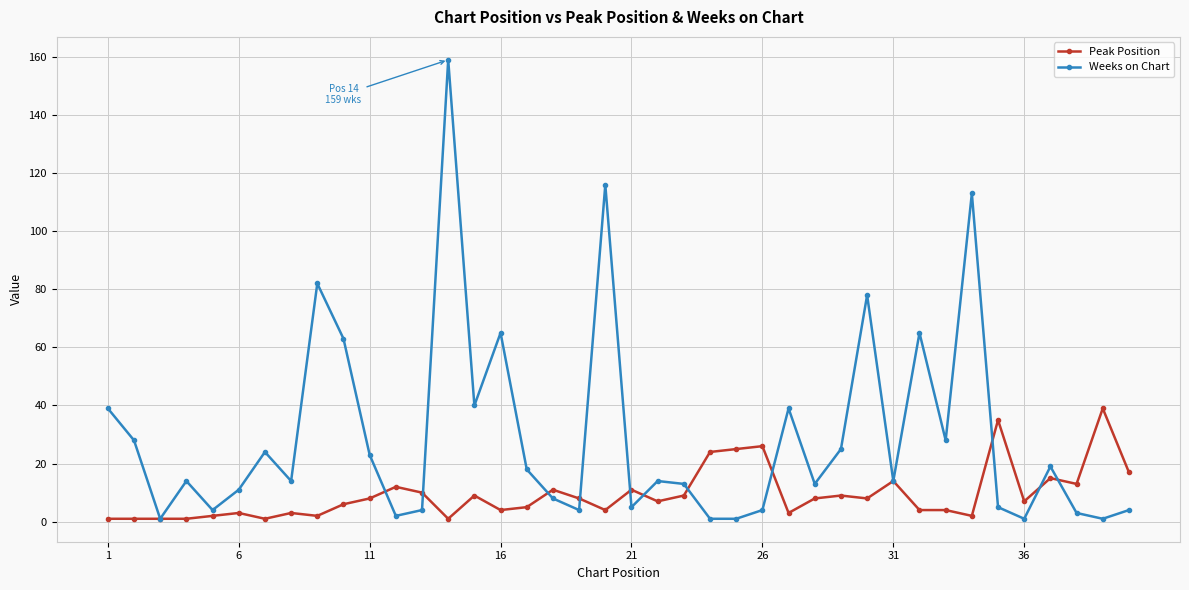

Which series has the largest range (max minus min)?

Weeks on Chart